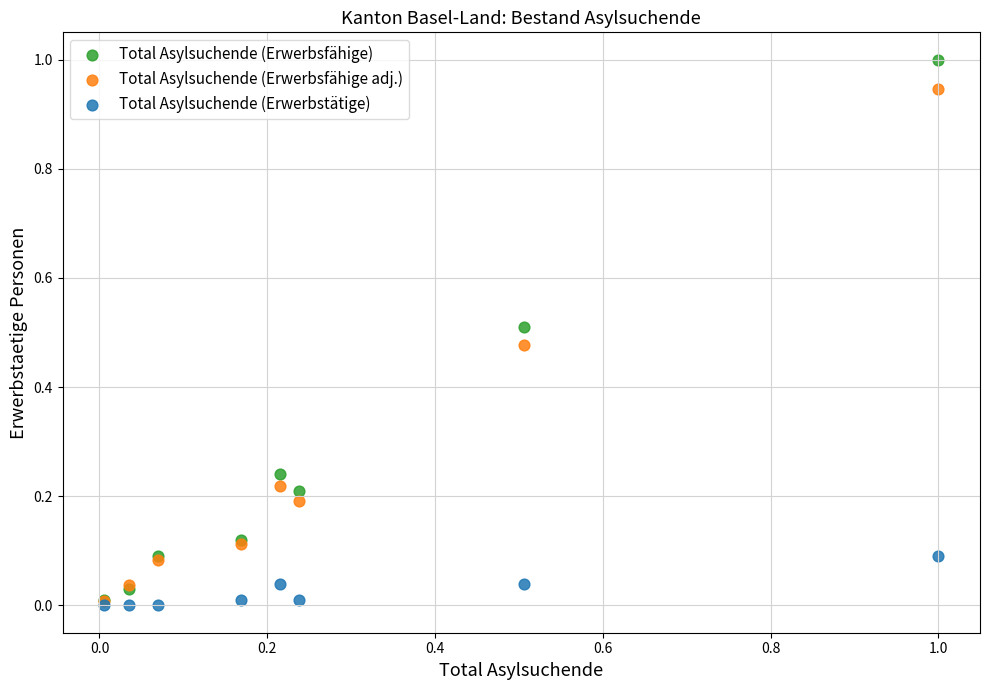

Which series contains the highest Y value?

Total Asylsuchende (Erwerbsfähige)